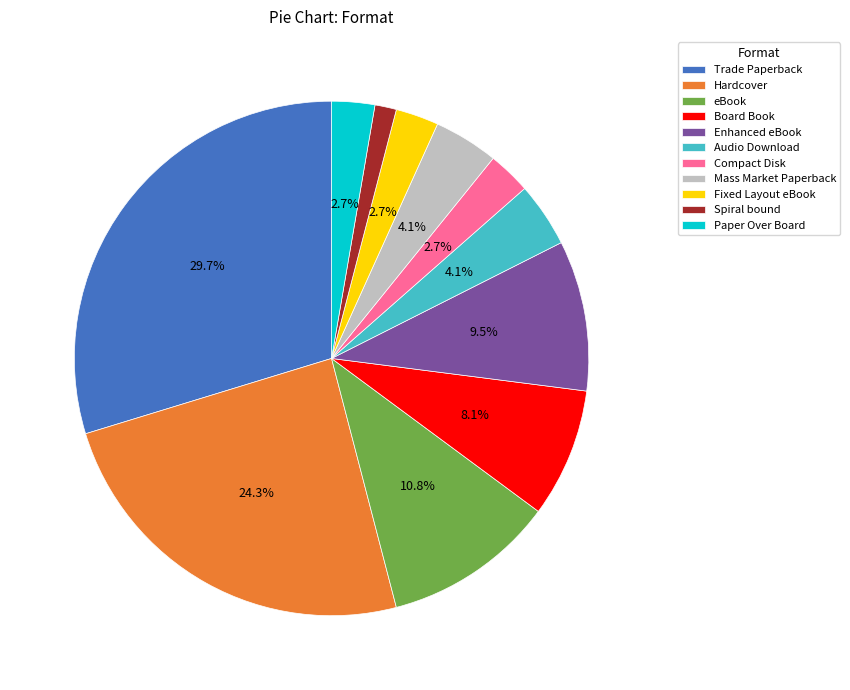

Which slice is the largest?

Trade Paperback